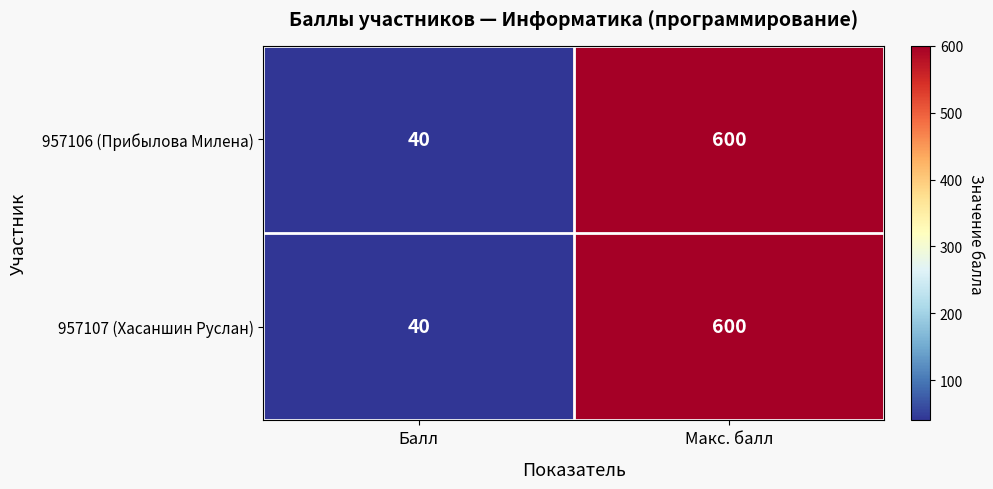

What is the minimum value shown in the chart?

40